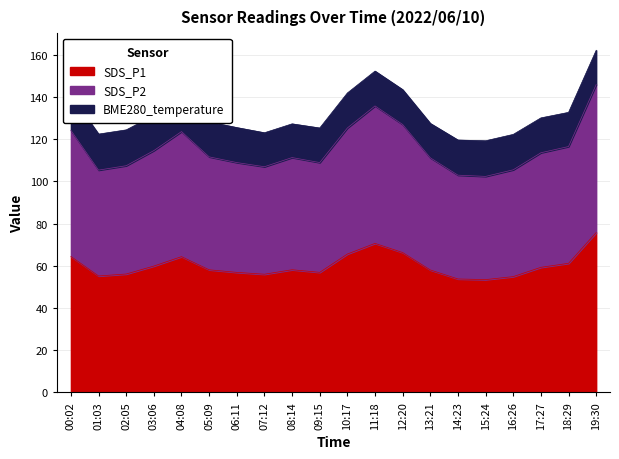

True or false: SDS_P2 and SDS_P1 cross at least once.

False